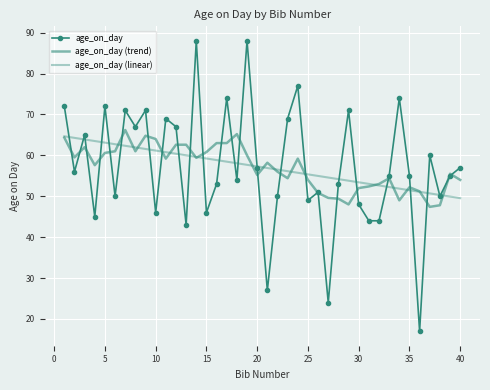

How many series are shown in this chart?

3